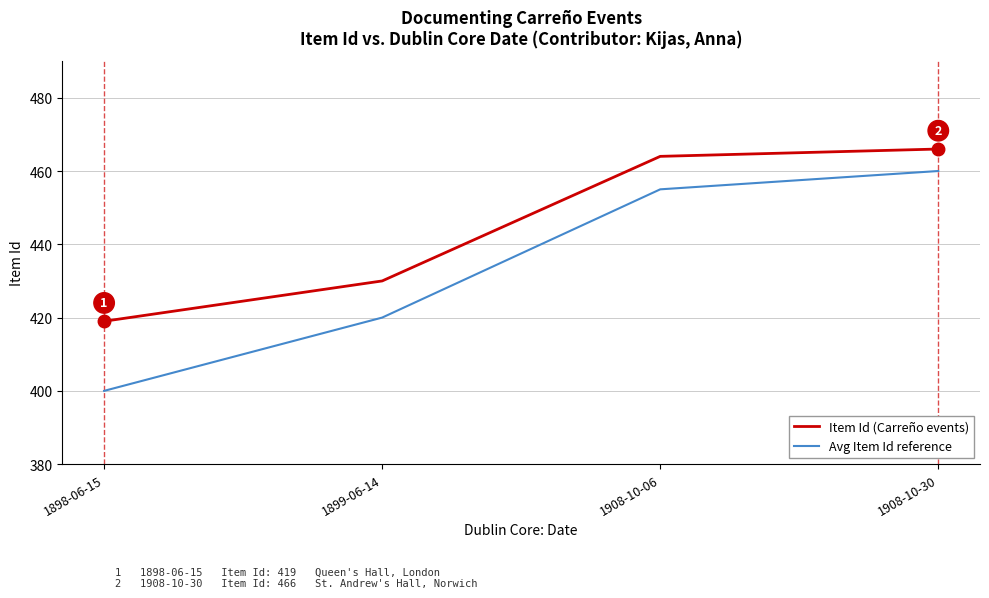

What is the spread (max minus min) of values at 1908-10-06?

9